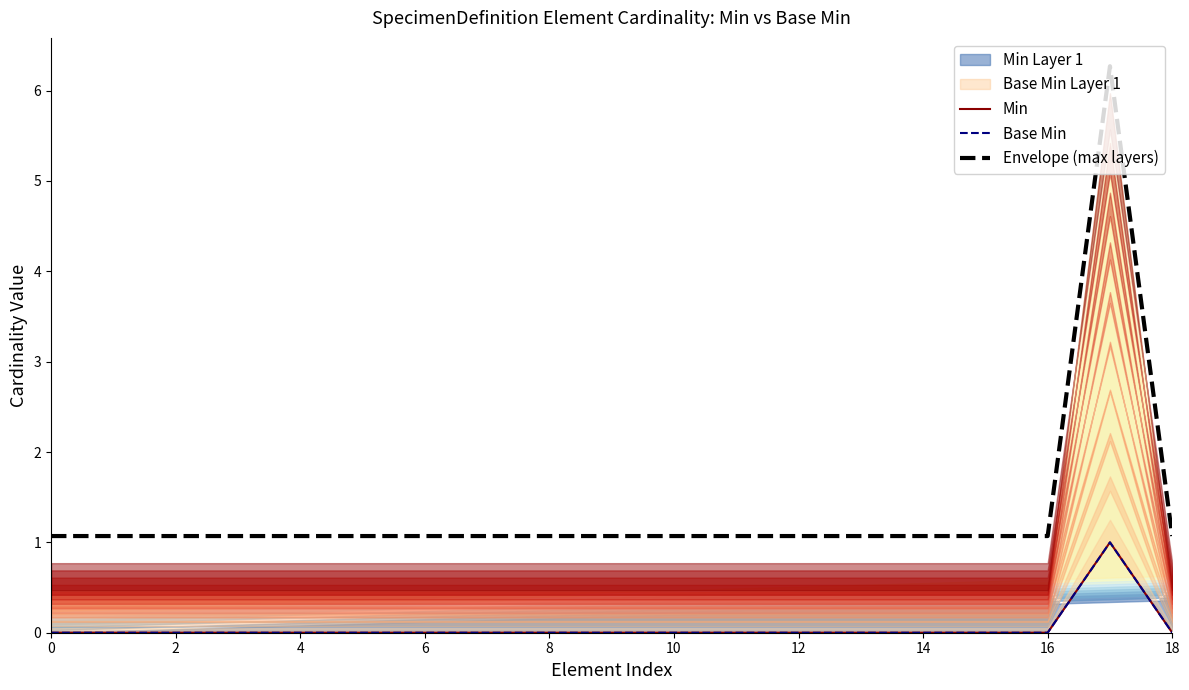

The Envelope (max layers) series shows 1.6 at 18. True or false?

False